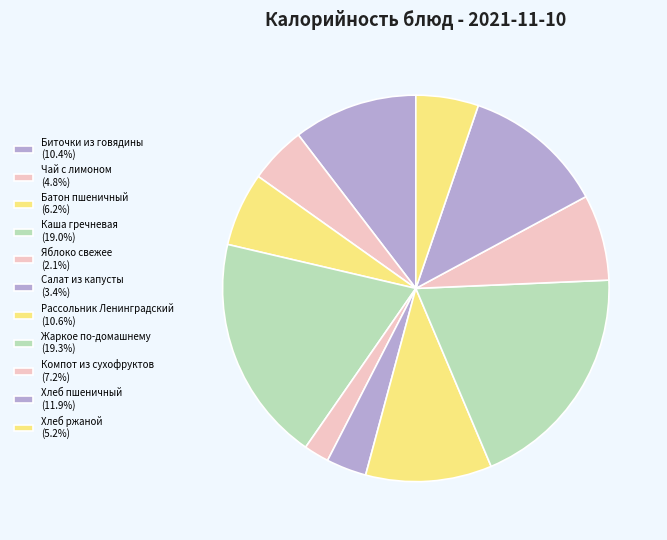

Combined, do Хлеб ржаной and Компот из сухофруктов account for over 50%?

No